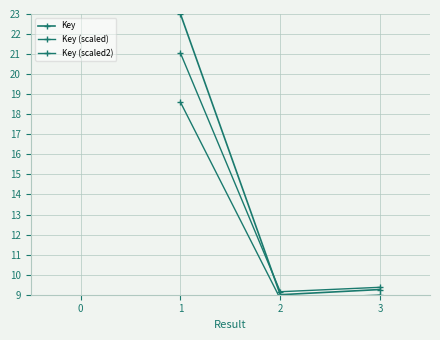

Reading left to right, what are all the values shown in this chart?

Key: 23.0	9.0	9.3
Key (scaled): 21.1	9.1	9.4
Key (scaled2): 18.6	8.8	9.0